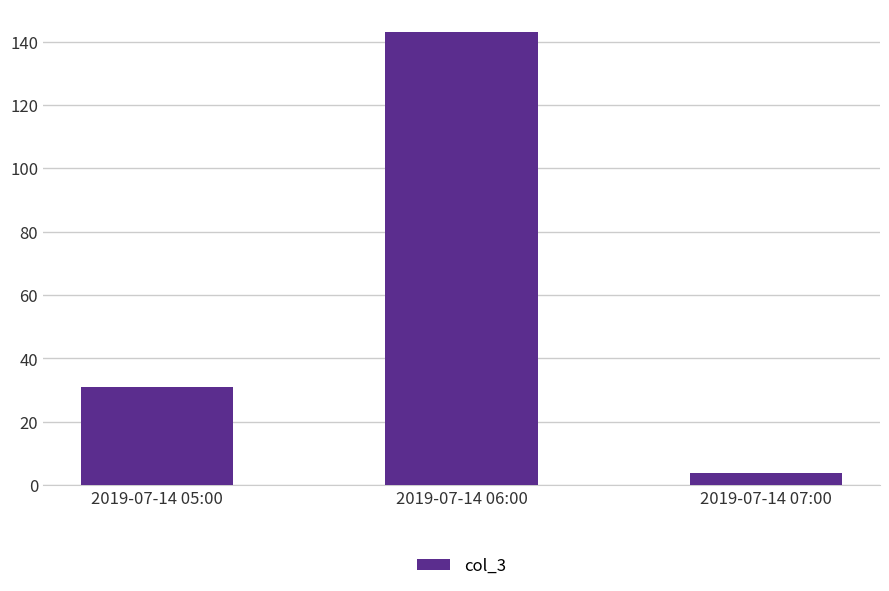

List the labels in order of value, smallest first.

2019-07-14 07:00, 2019-07-14 05:00, 2019-07-14 06:00